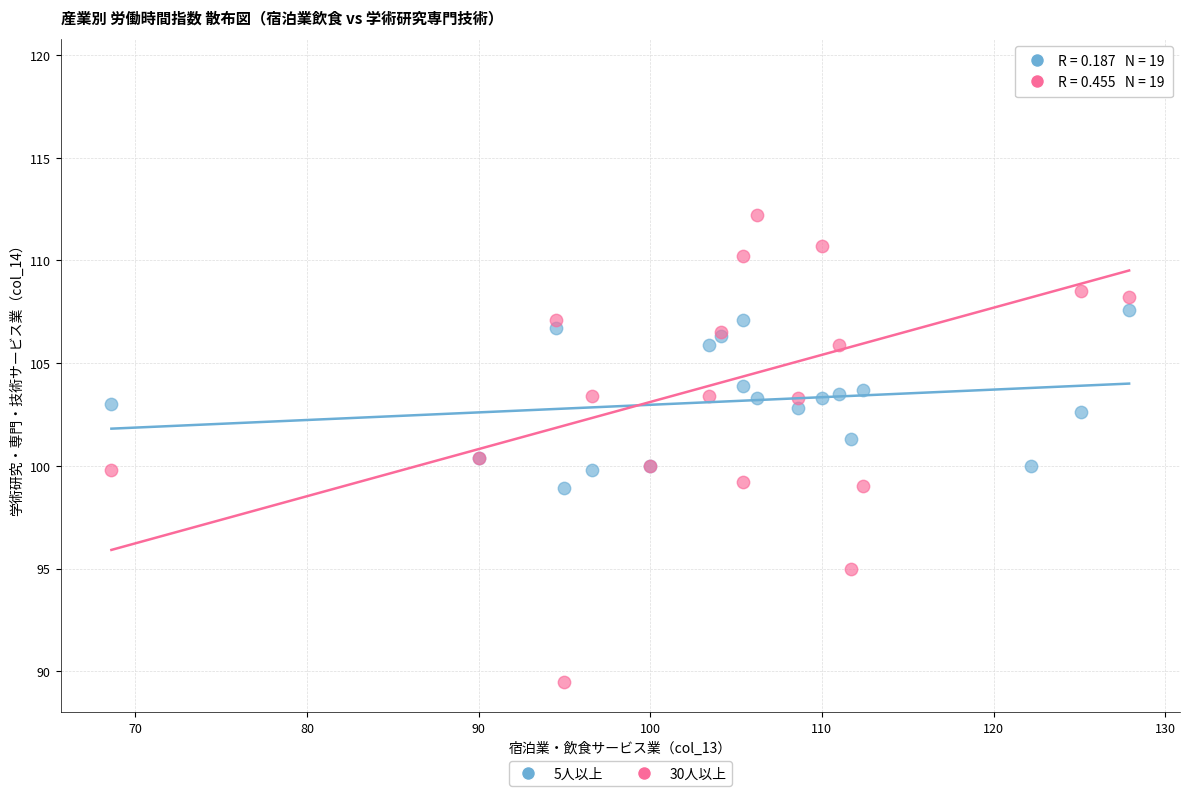

What is the X range (max minus min) for the scatter plot?

59.3